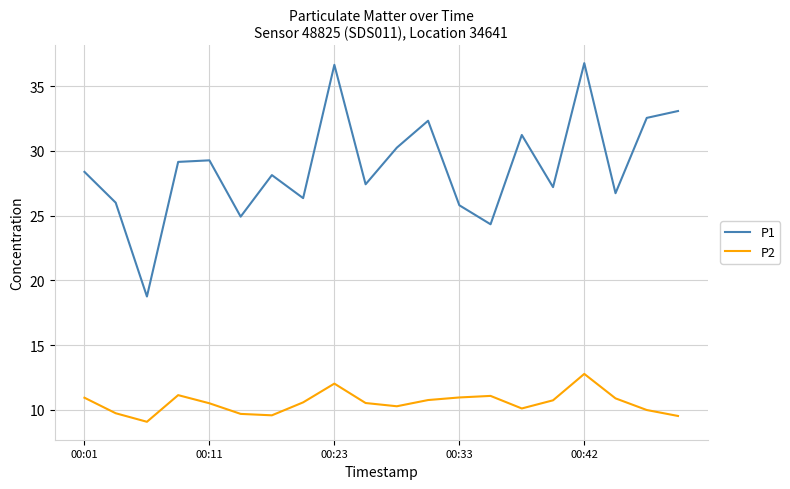

What is the difference between the maximum and minimum values in the P1 series?

18.0